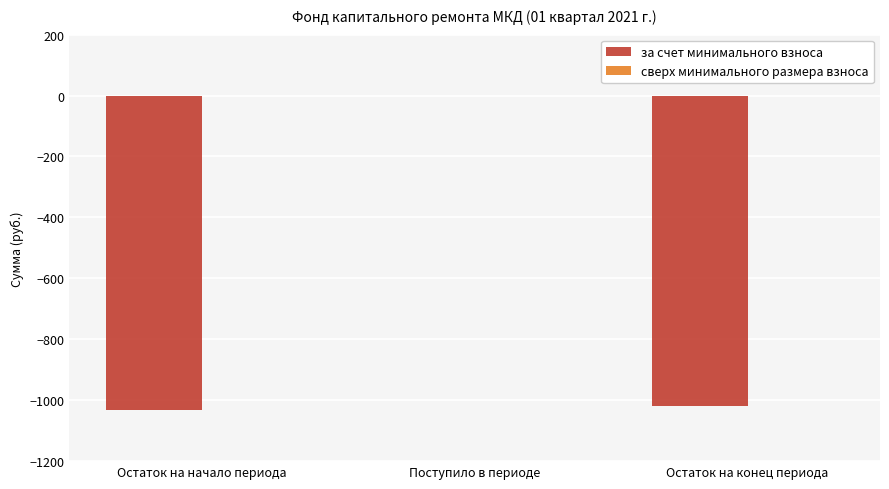

The chart shows a value of -1019.2 at Остаток на конец периода. True or false?

True